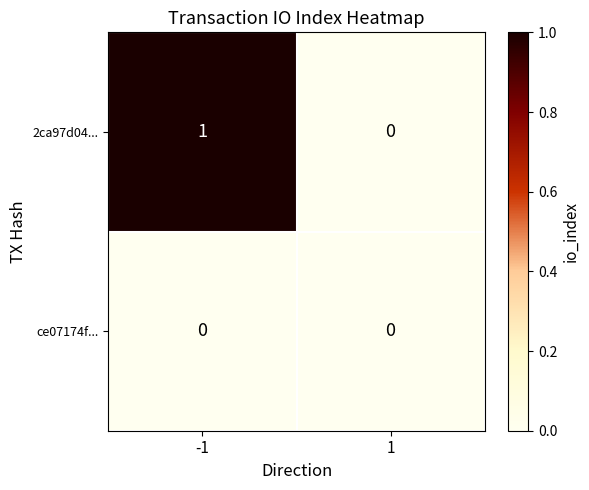

Reading left to right, list all the values displayed in this chart.

2ca97d04...: 1	0
ce07174f...: 0	0